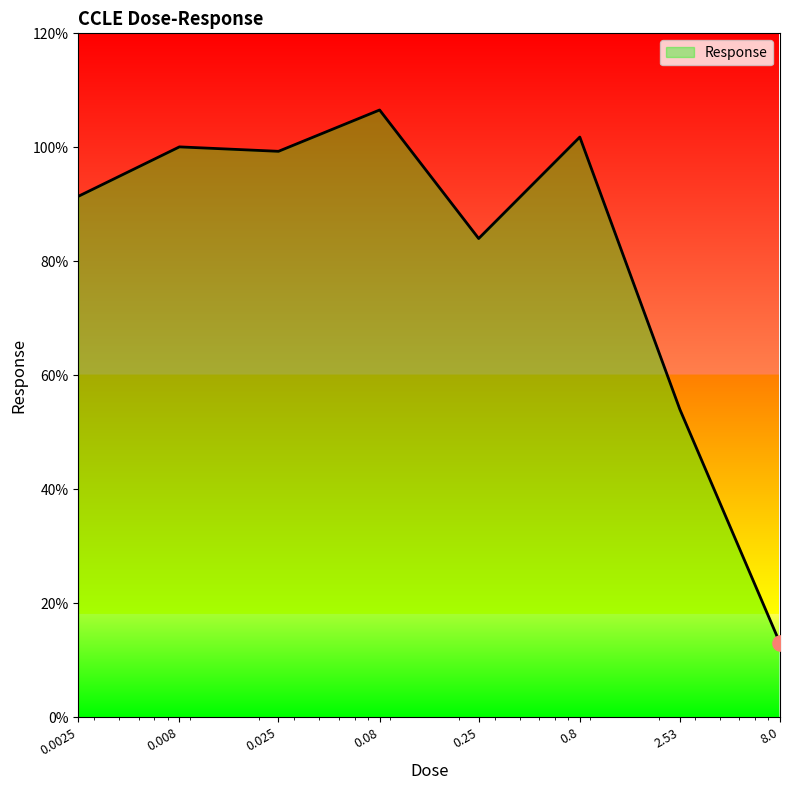

What is the sum of all values?

650.1